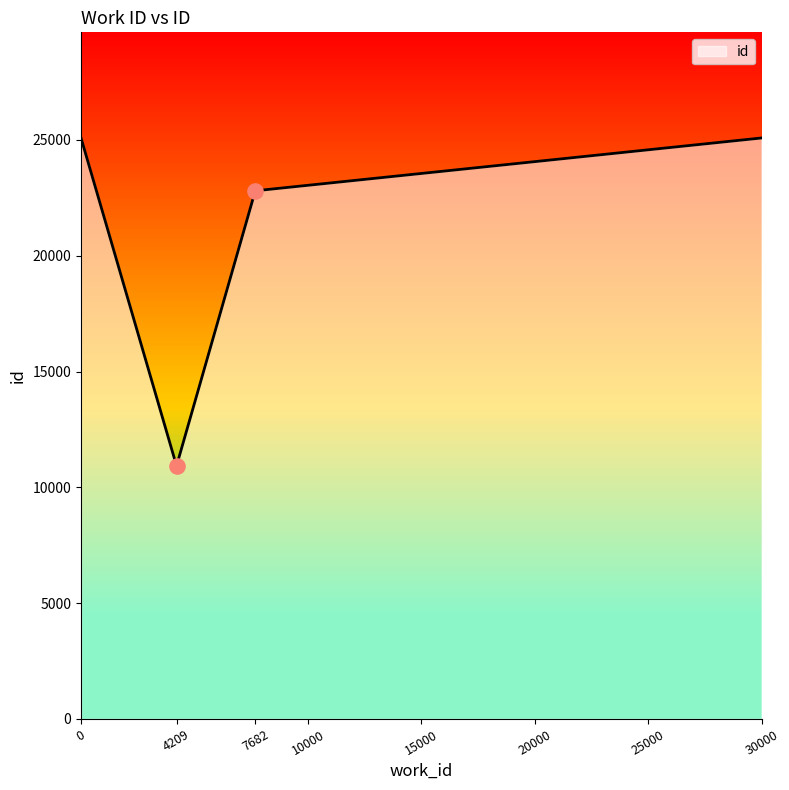

What is the change in value from 4209 to 7682?

+11881